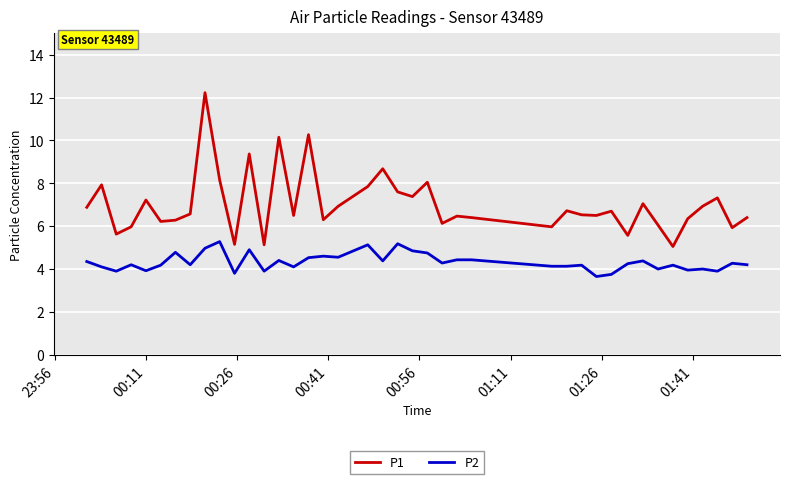

True or false: P2 and P1 intersect in this chart.

False